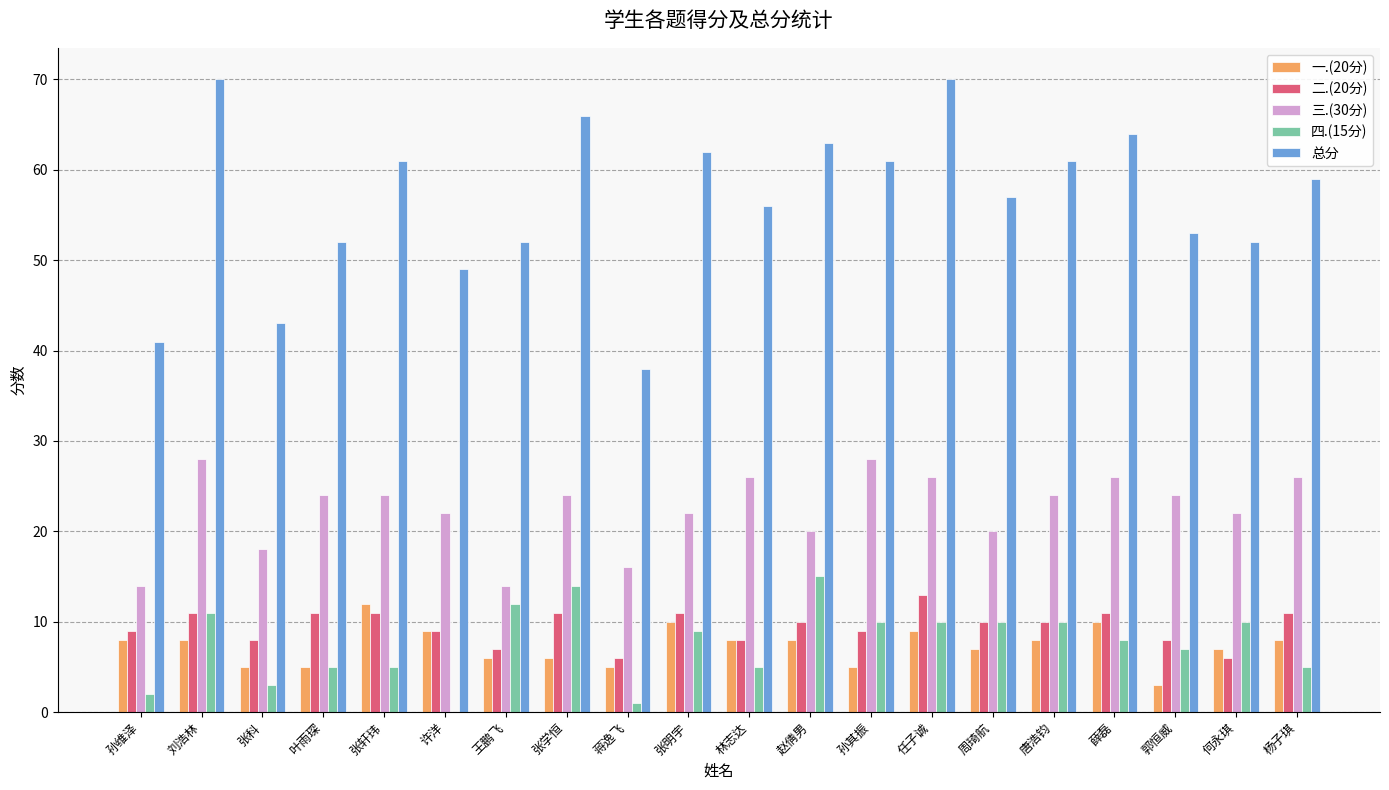

What is the maximum value shown in the chart?

70